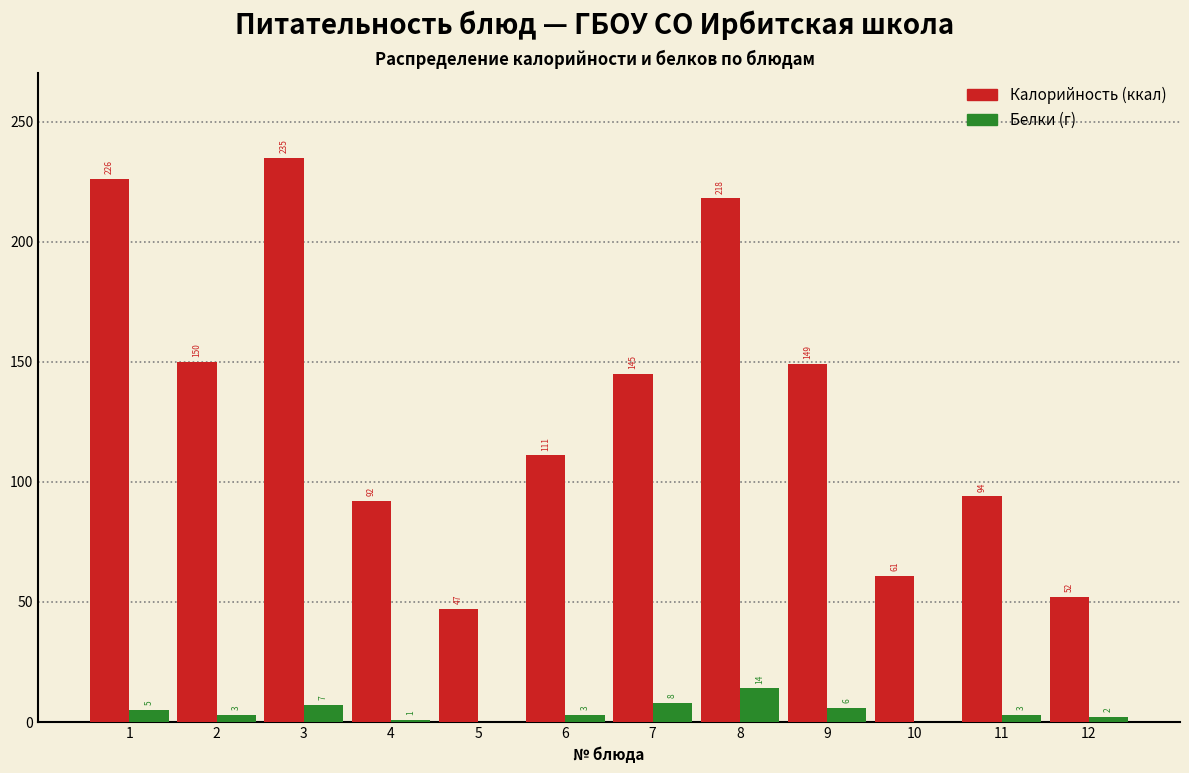

Reading left to right, list all the values displayed in this chart.

Калорийность: 1=226	2=150	3=235	4=92	5=47	6=111	7=145	8=218	9=149	10=61	11=94	12=52
Белки (г): 1=5	2=3	3=7	4=1	5=0	6=3	7=8	8=14	9=6	10=0	11=3	12=2